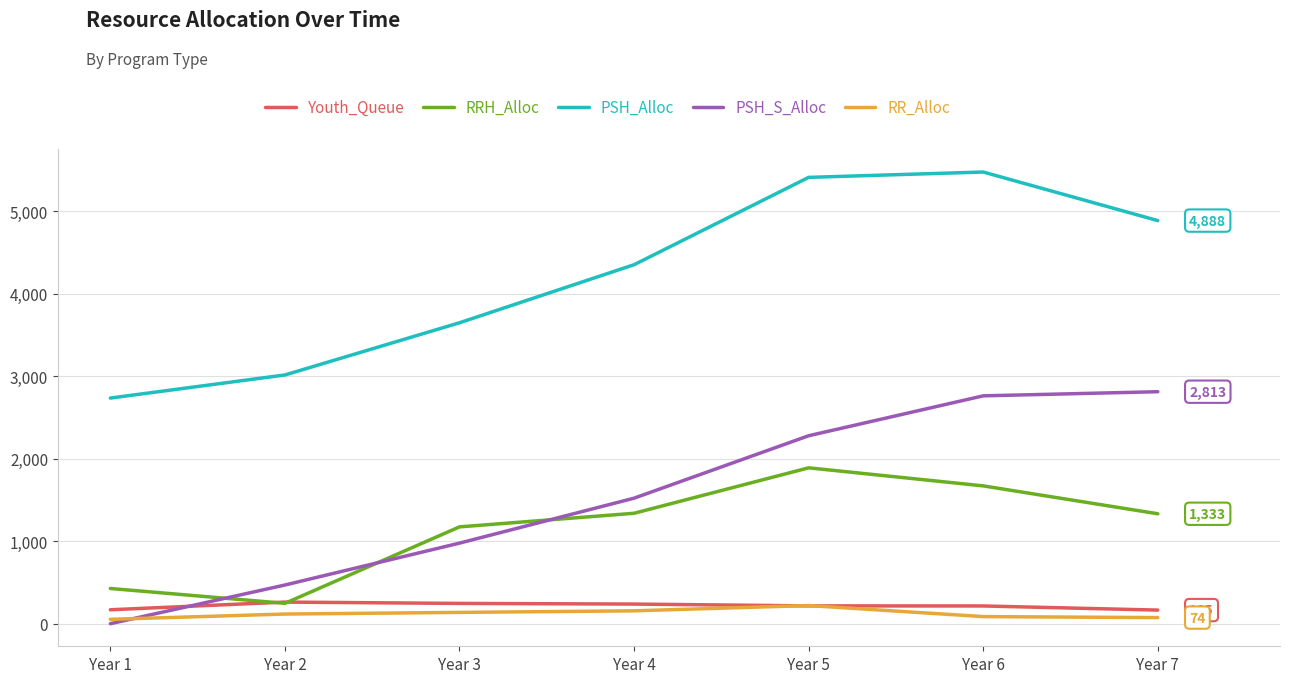

What is the approximate value of PSH_Alloc at Year 6?

5477